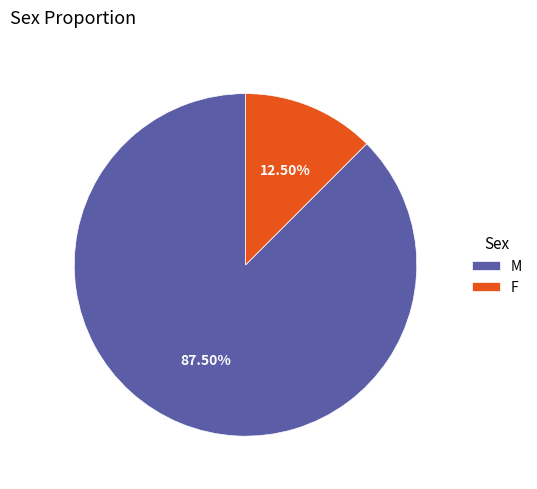

Approximately how many times larger is the value at M compared to F?

7.0